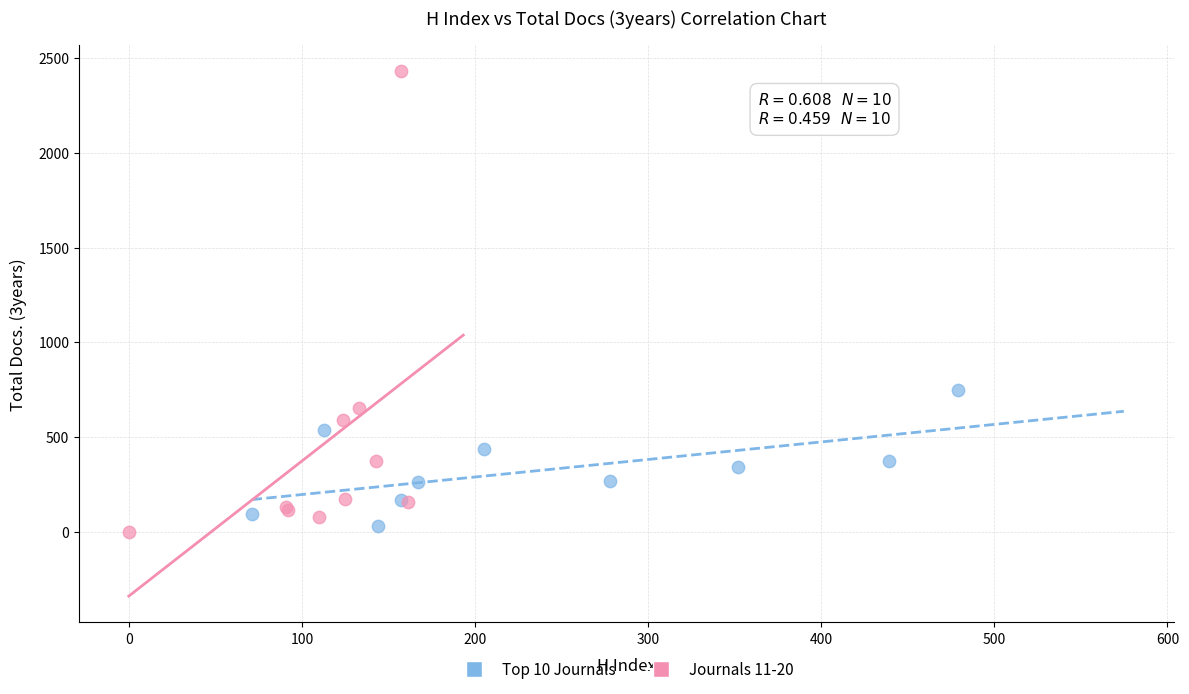

Which series has the widest spread of Y values?

Journals 11-20